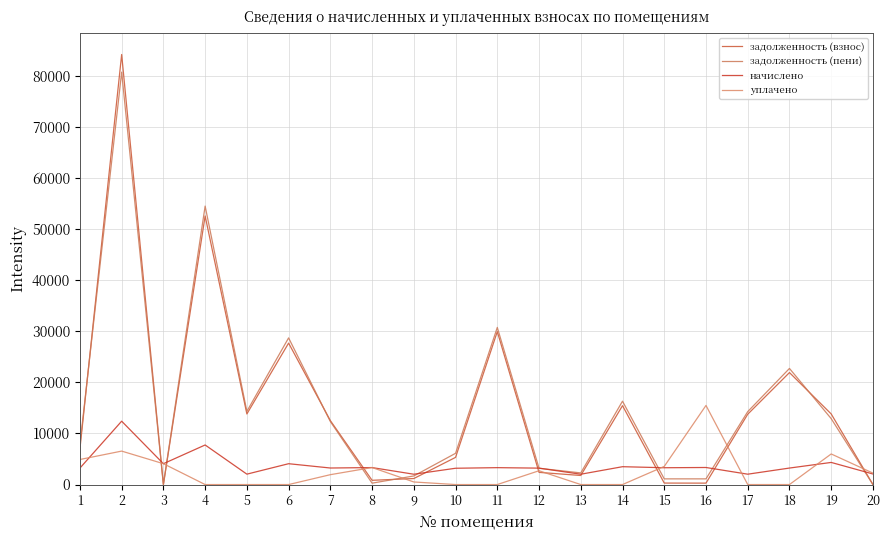

What are all the series names shown in the legend?

задолженность (взнос), задолженность (пени), начислено, уплачено